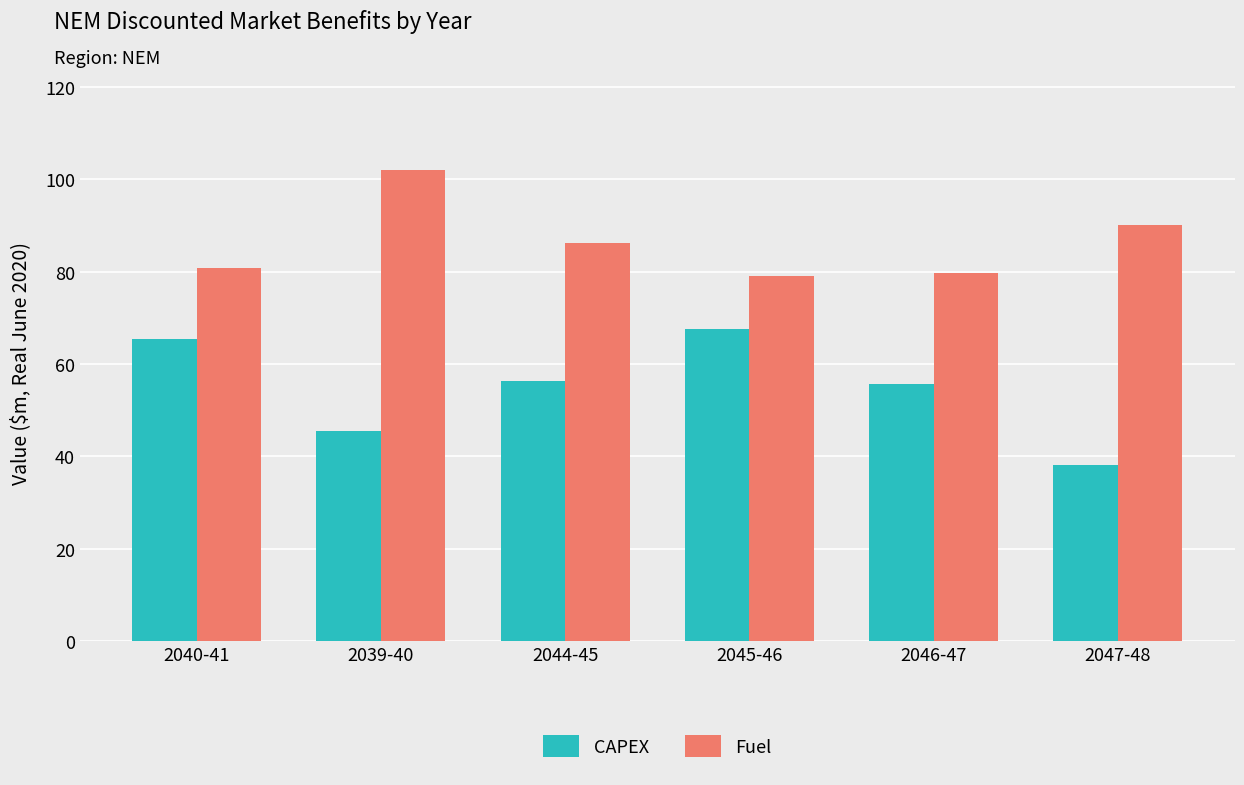

What is the value of the Fuel bar at the 4th from the left?

79.1